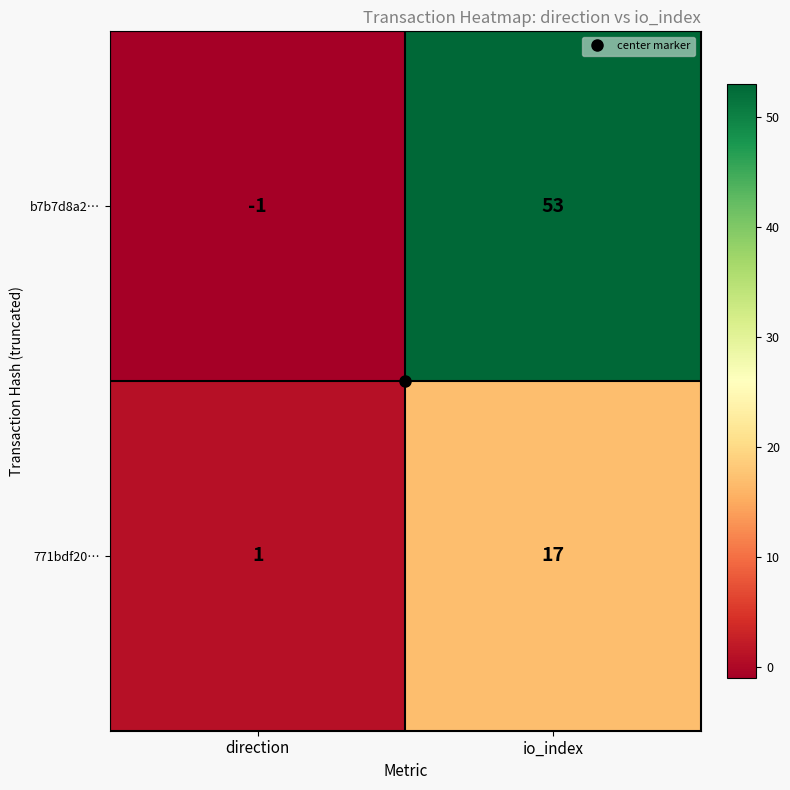

At how many categories does at least one series exceed 43?

1